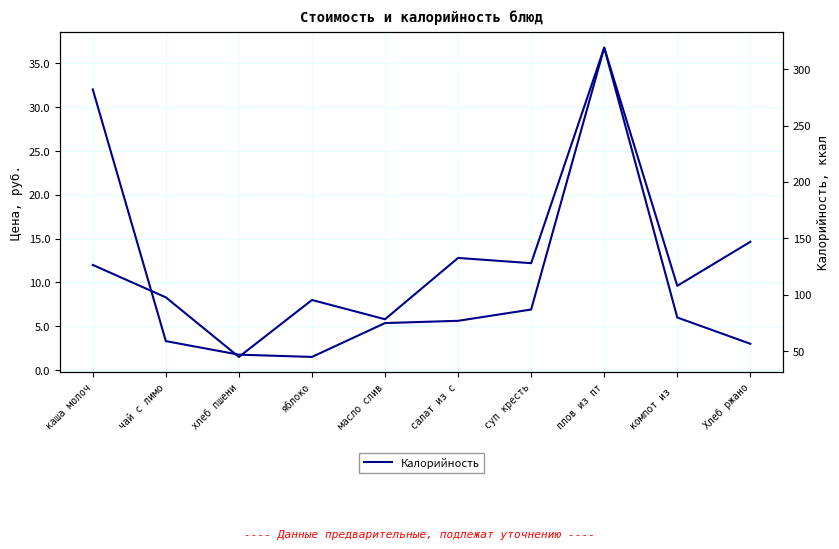

What is the value of the Цена point at the 4th from the left?

8.0